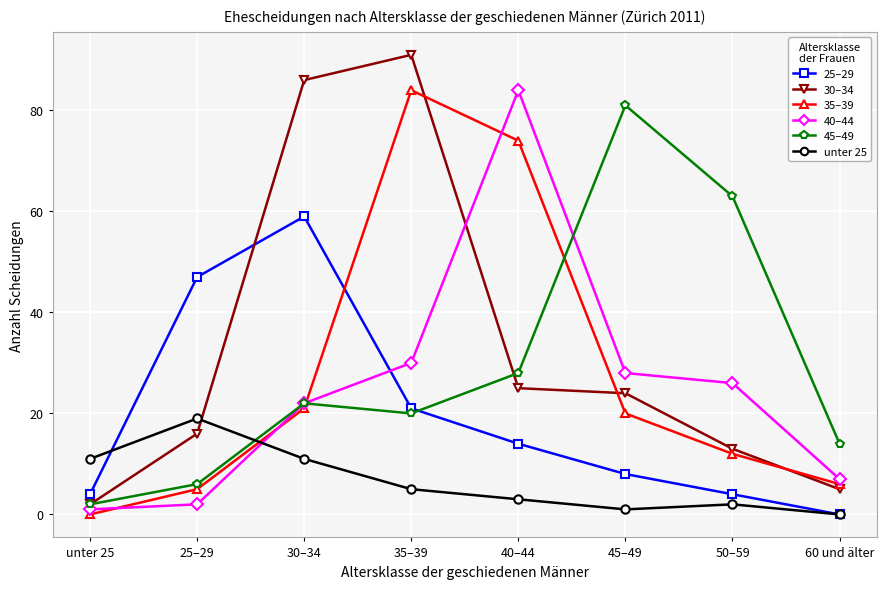

At which label does unter 25 first exceed 5?

unter 25